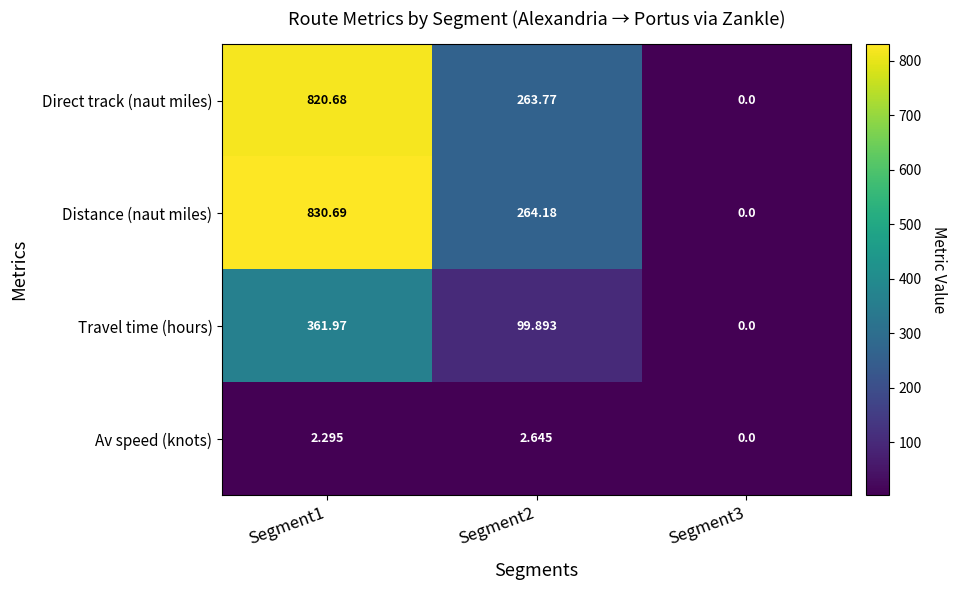

How many data points does each series have?

3